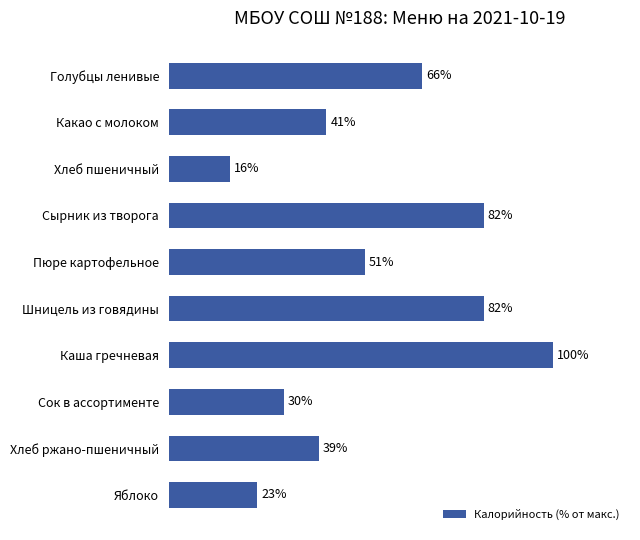

Where is the data nearest to the value 58?

Пюре картофельное